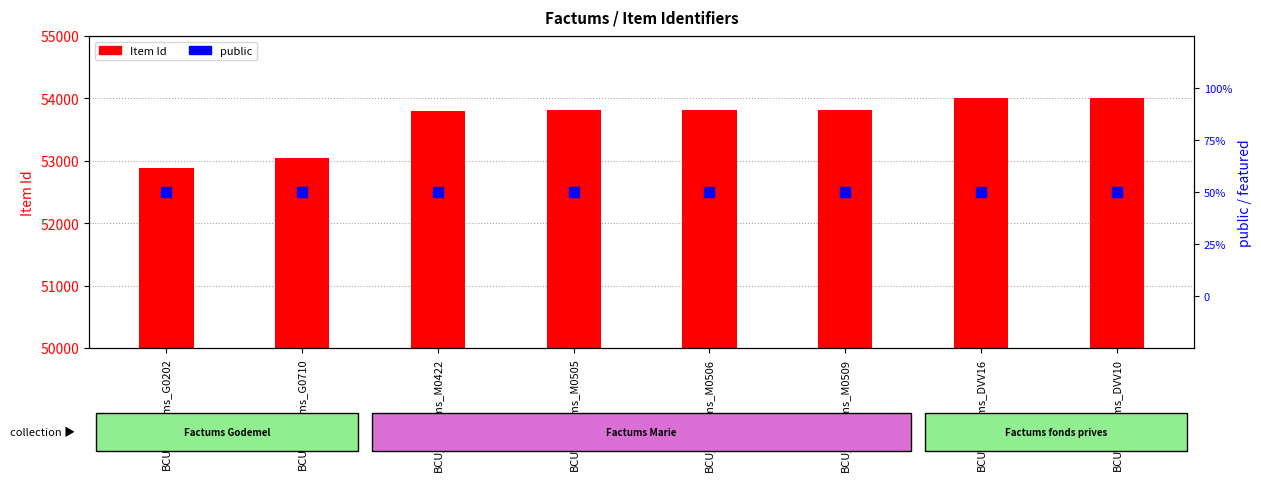

What is the total value across all series at BCU_Factums_M0506?

53818